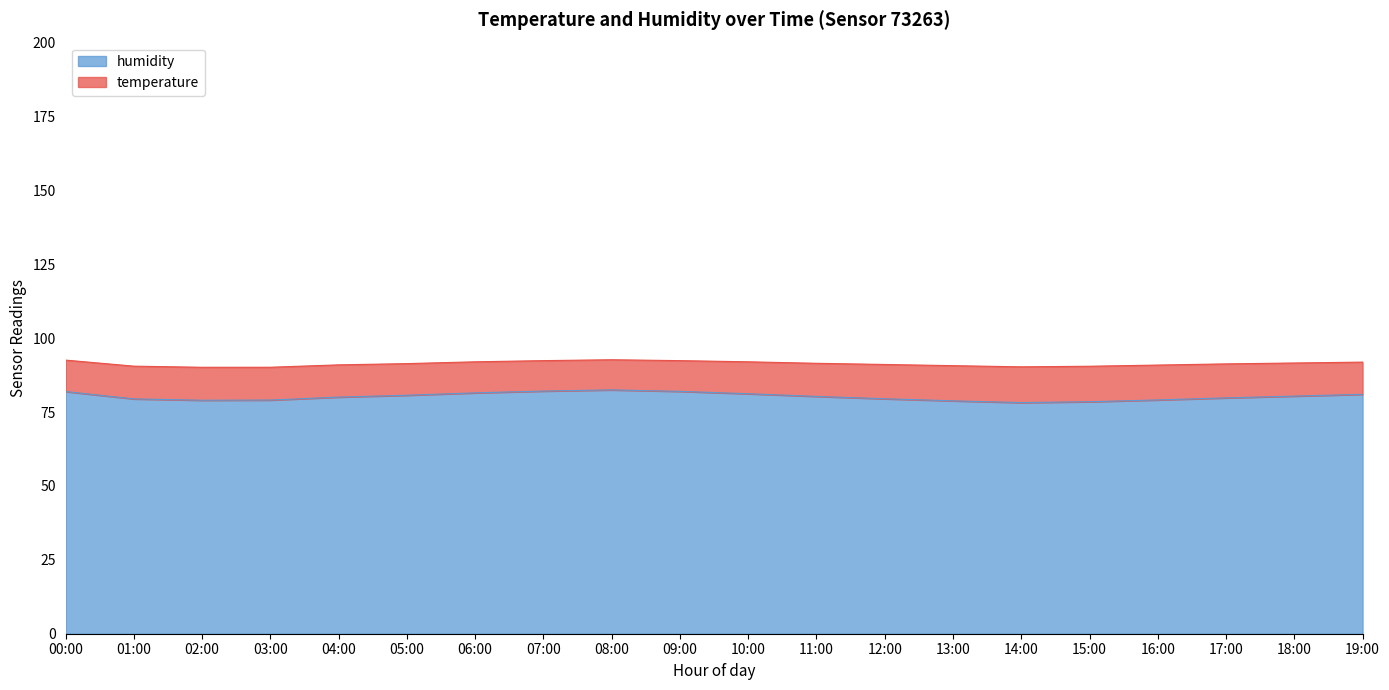

True or false: the data shows 46.6 at 15:00.

False